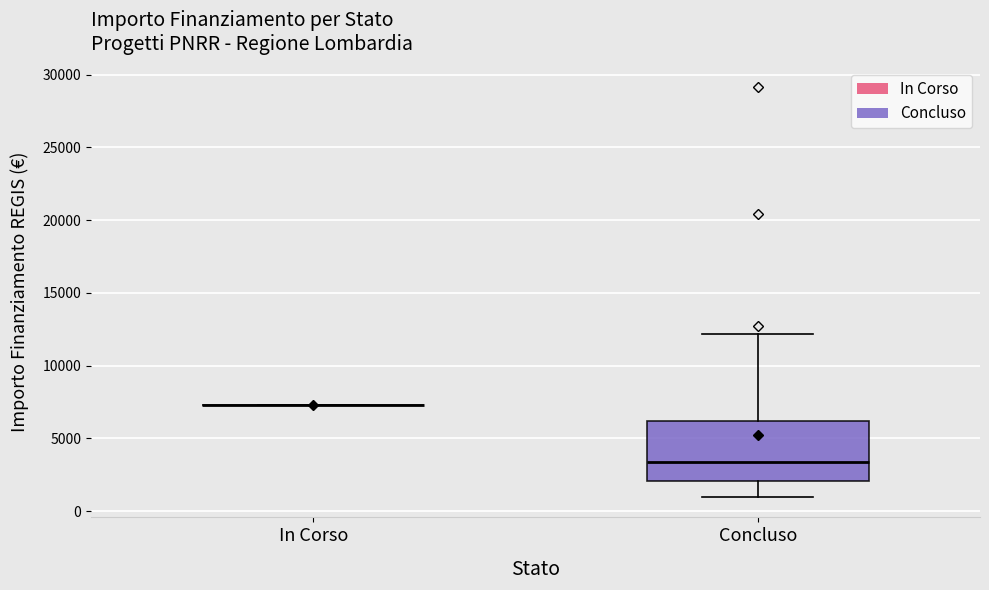

Which box is the tallest, from its lower edge to its upper edge?

Concluso